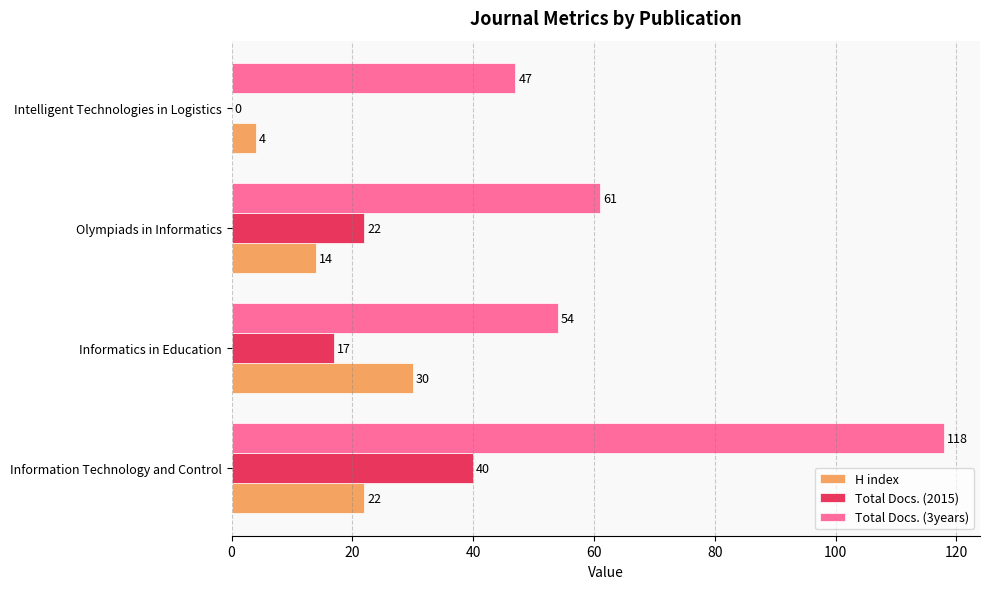

What is the maximum value shown in the chart?

118